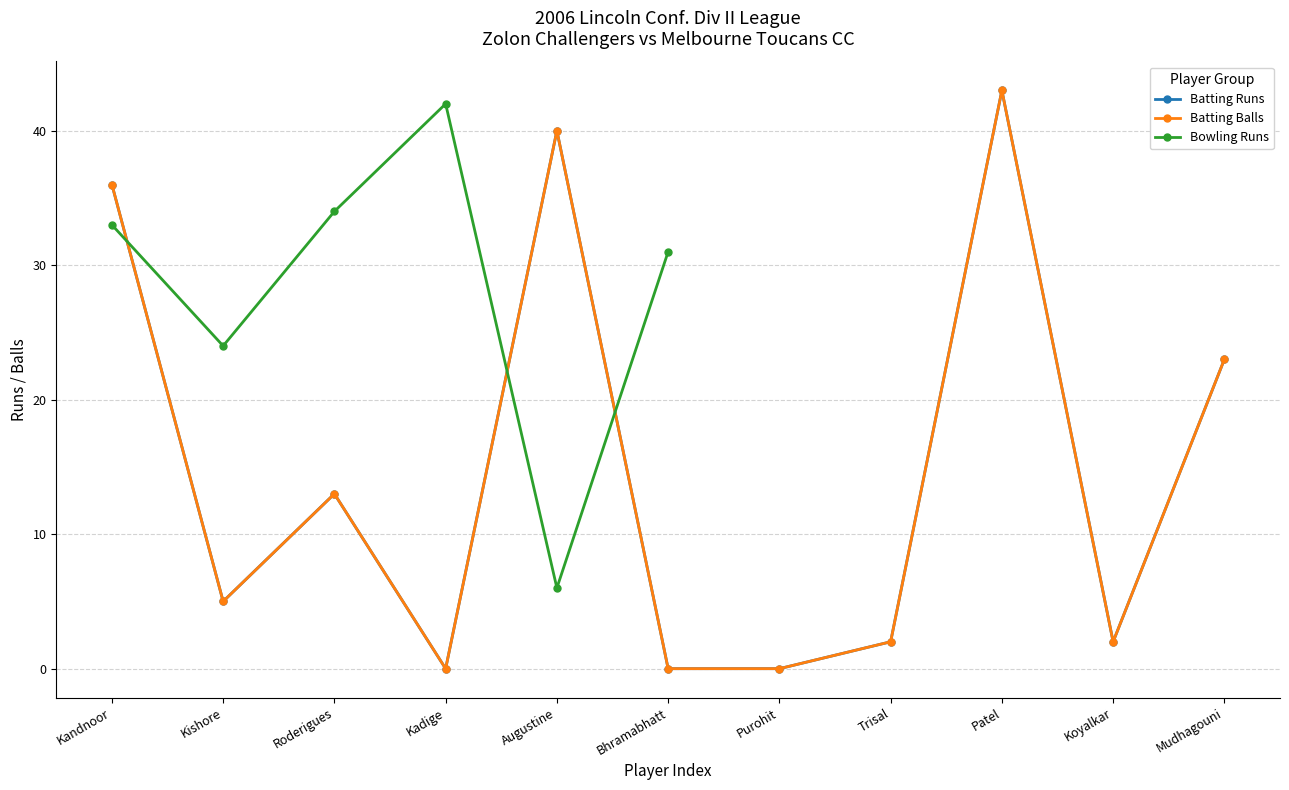

Does the chart display data point markers on the line(s)?

Yes